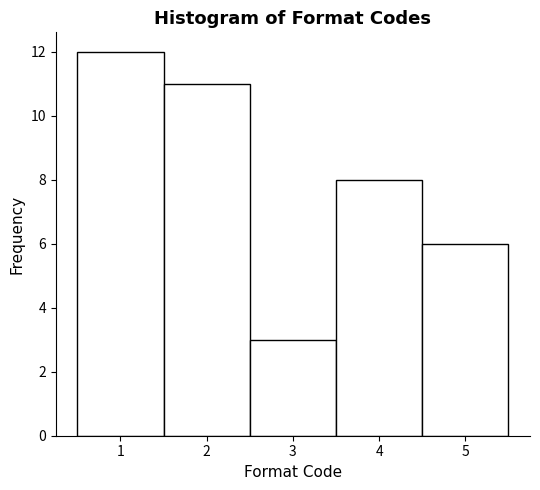

Reading left to right, transcribe this chart: for each bar, give the range it covers on the x-axis and its height. The values are not printed on the chart, so give them approximately, as read against the axis.

0.5 to 1.5: 12
1.5 to 2.5: 11
2.5 to 3.5: 3
3.5 to 4.5: 8
4.5 to 5.5: 6